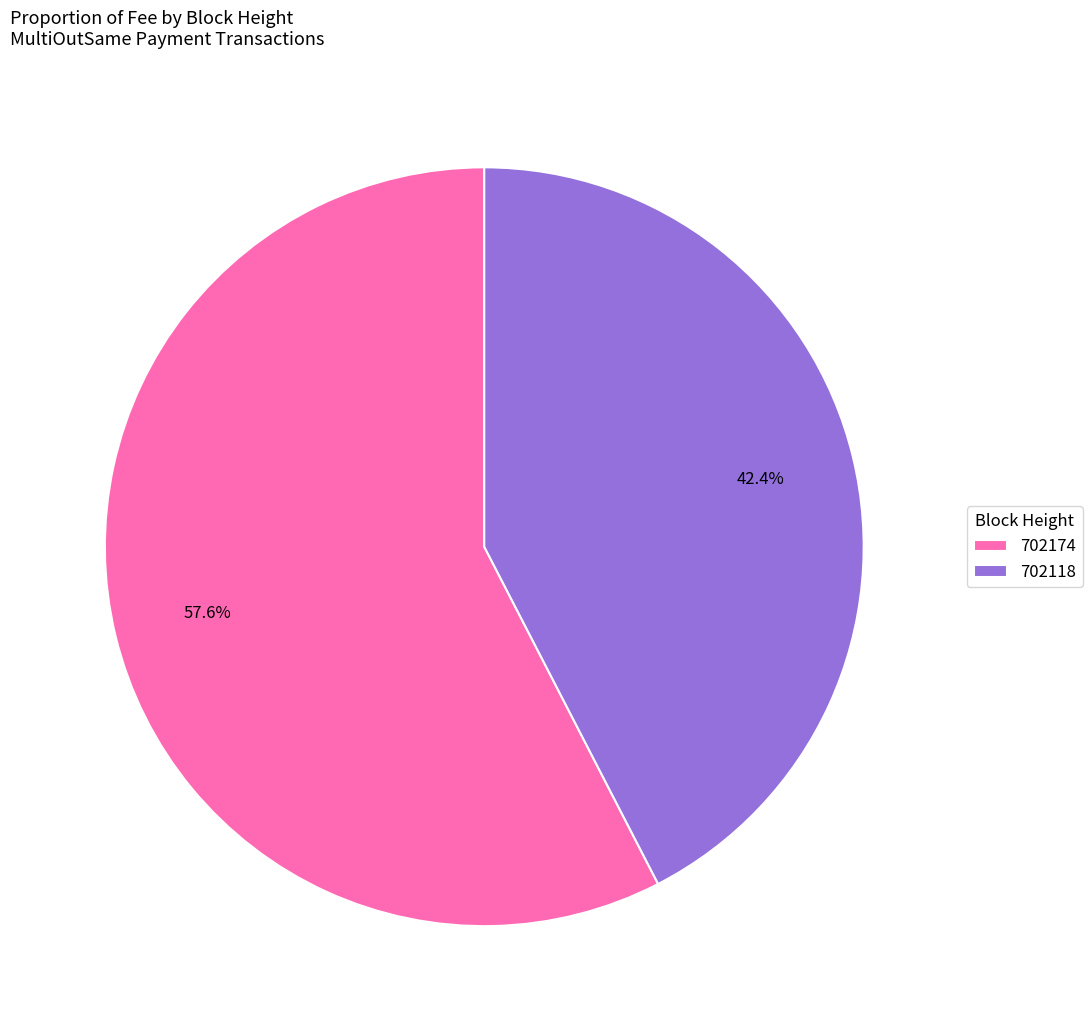

What percentage is the 702174 slice, to the nearest percent?

58%